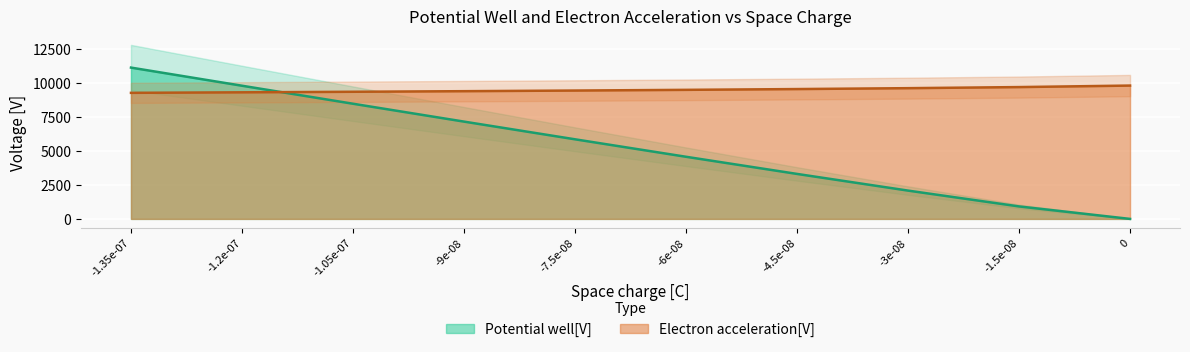

List the series in order of their peak value, highest first.

Potential well[V], Electron acceleration[V]